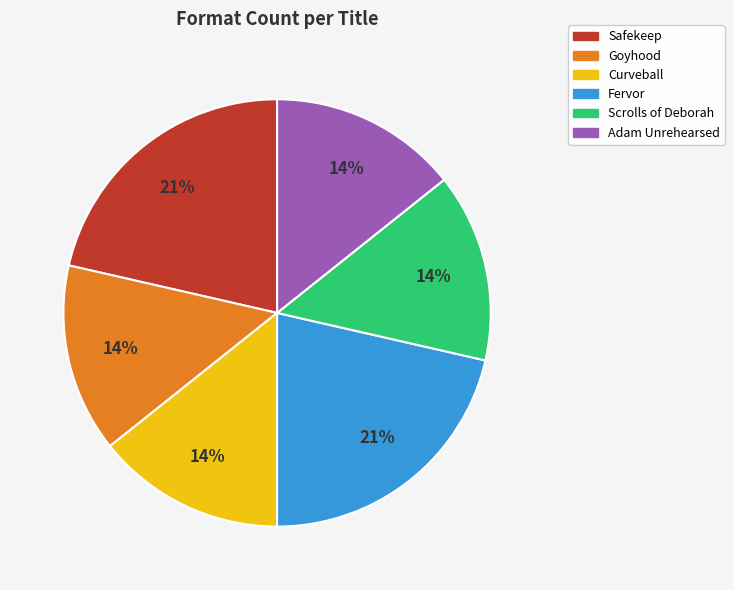

Does Curveball account for over 50% of the chart?

No